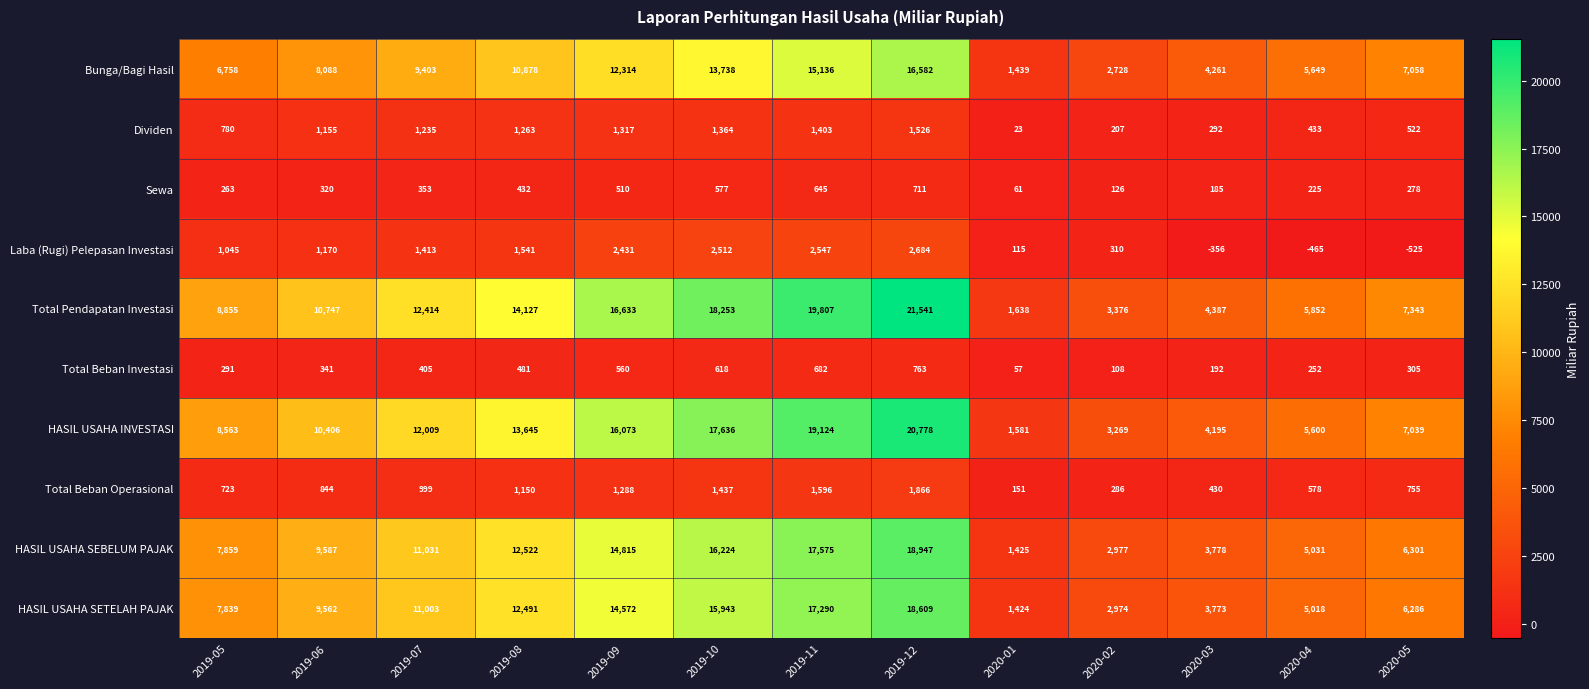

What is the sum of the Sewa values at 2019-06 and 2019-08?

752